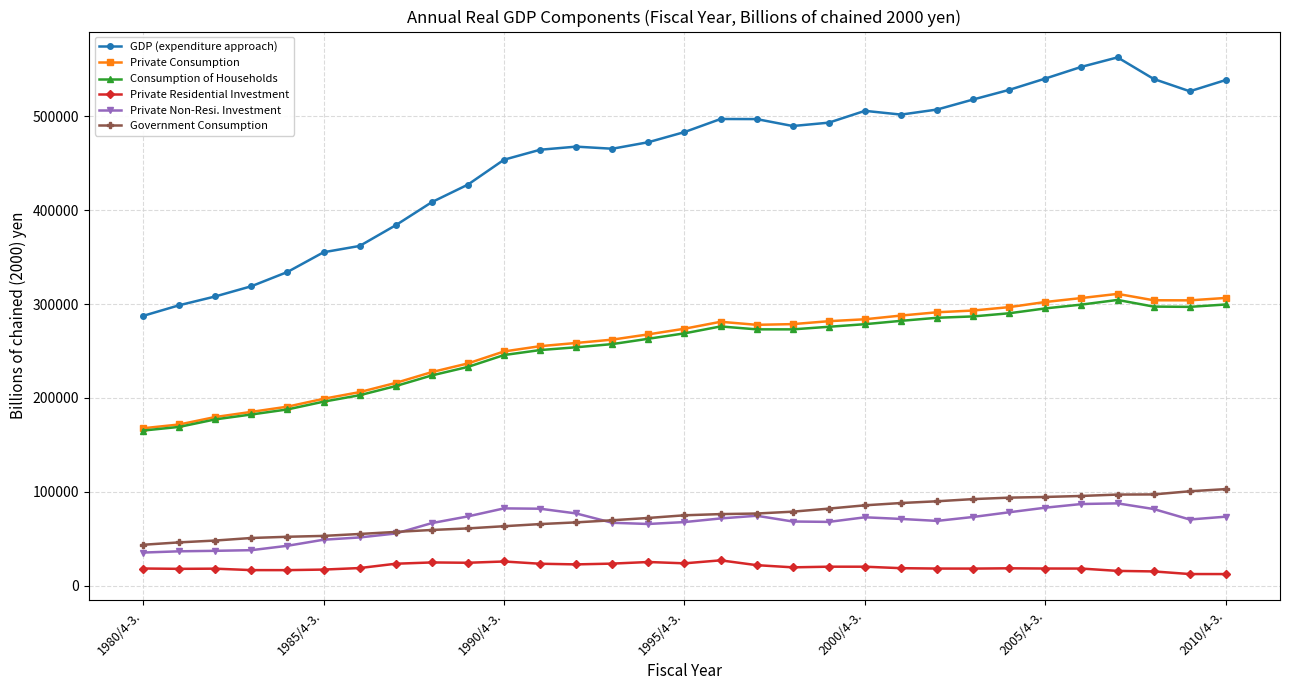

List the series in order of their peak value, lowest first.

Private Residential Investment, Private Non-Resi. Investment, Government Consumption, Consumption of Households, Private Consumption, GDP (expenditure approach)